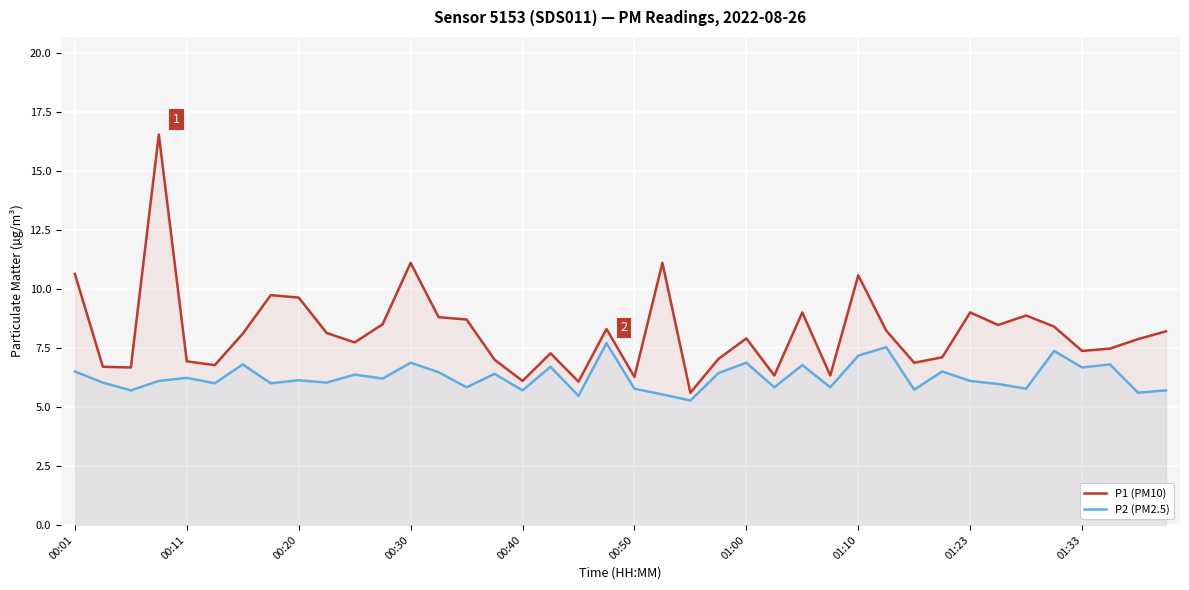

True or false: P1 (PM10) and P2 (PM2.5) cross at least once.

False